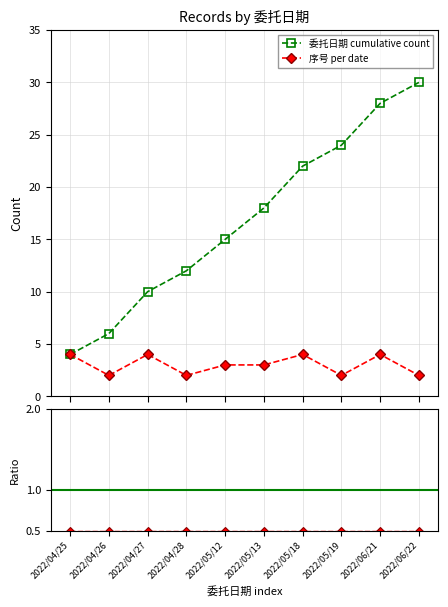

True or false: 序号 per date and 委托日期 cumulative count intersect in this chart.

False